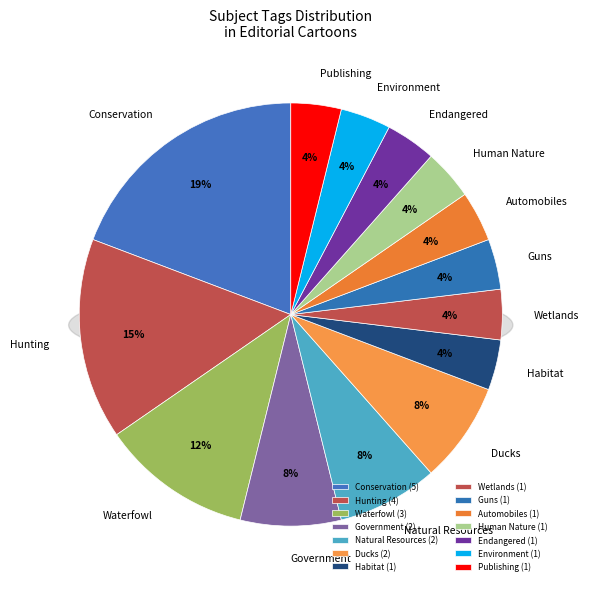

What percentage is the Wetlands slice, to the nearest percent?

4%